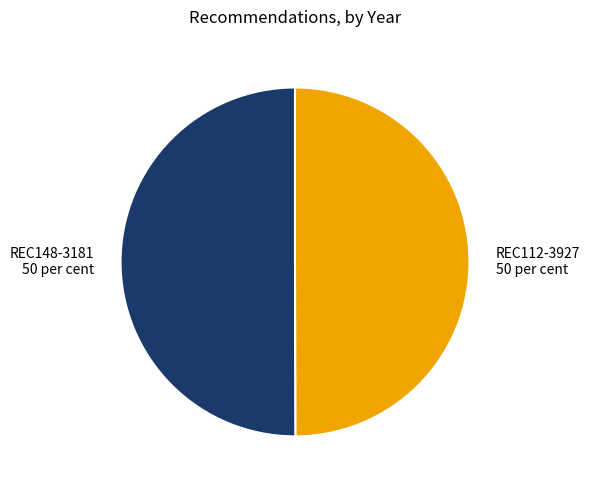

What is the ratio of the value at REC148-3181 50 per cent to the value at REC112-3927 50 per cent?

1.0